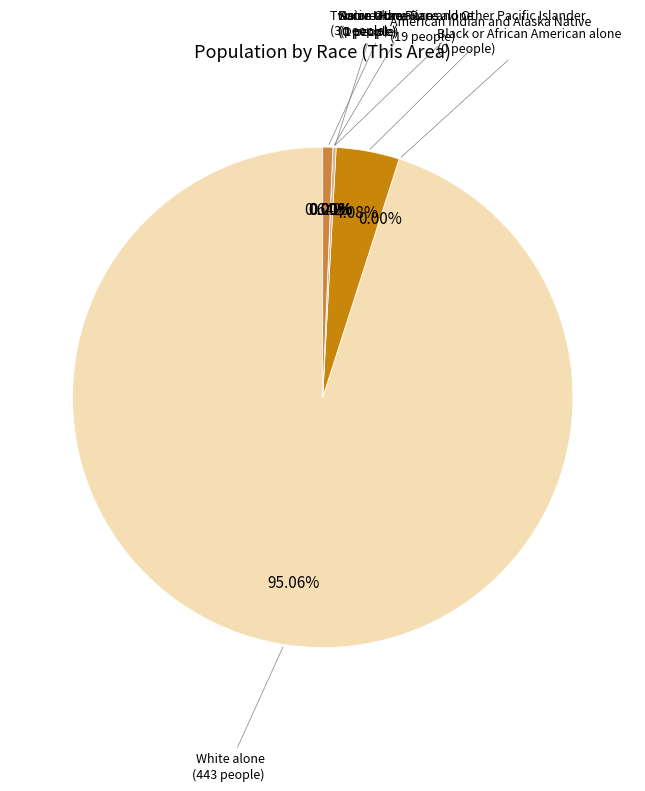

Is it true that Asian alone is 1% of the pie?

False